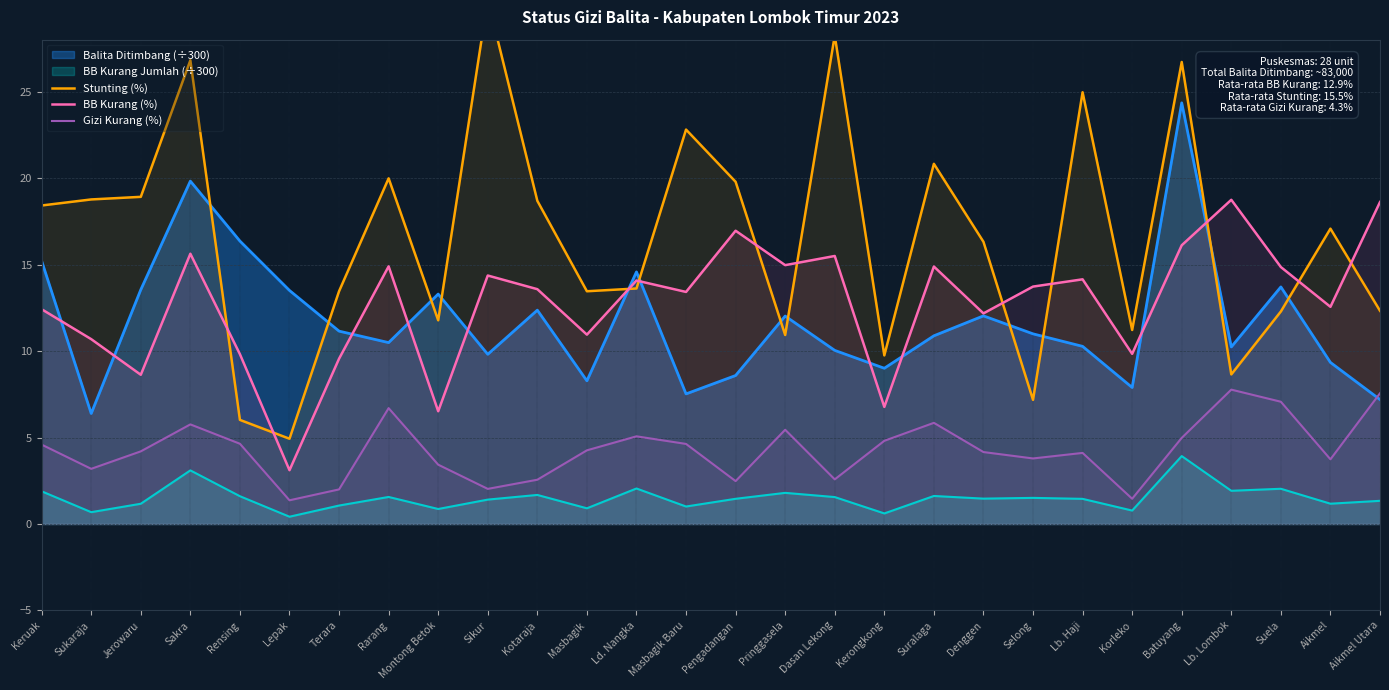

Is it true that BB Kurang (%) equals 6.8 at Kerongkong?

True